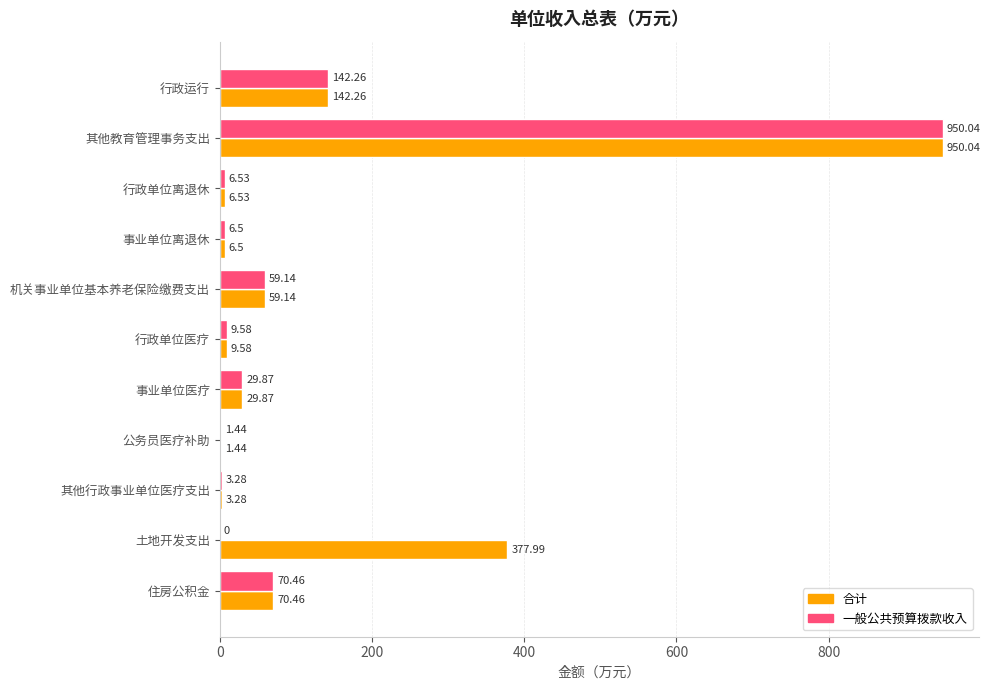

What is the total value across all series at 住房公积金?

140.9